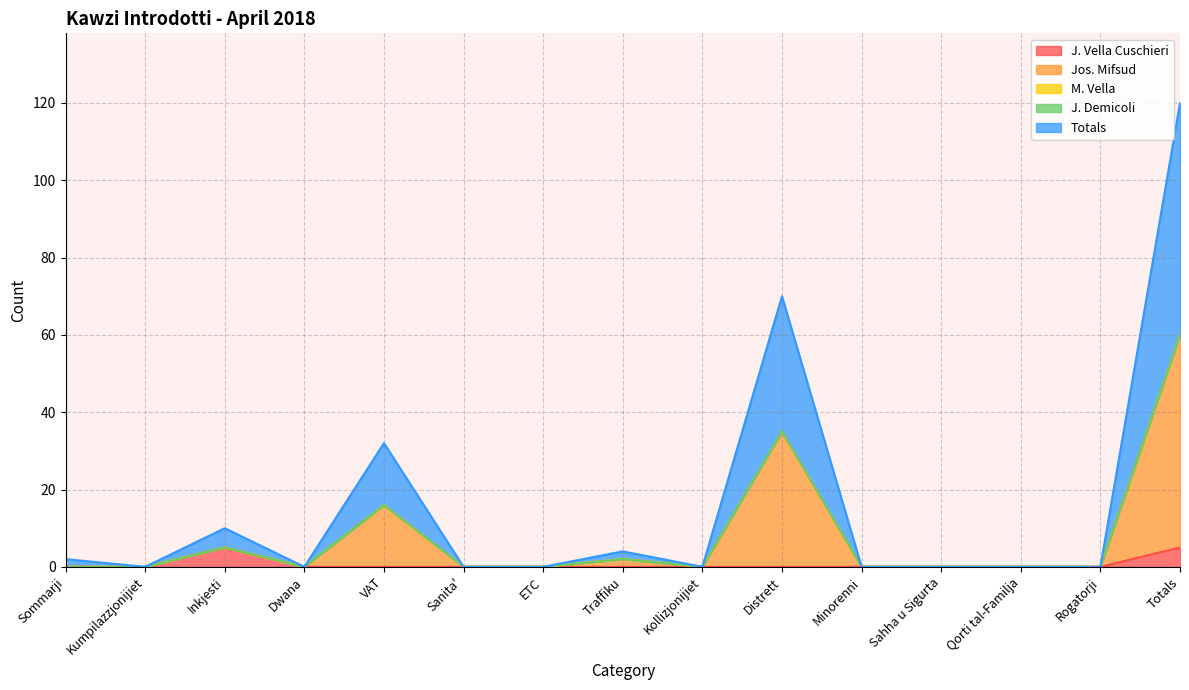

At how many categories does at least one series exceed 31?

3